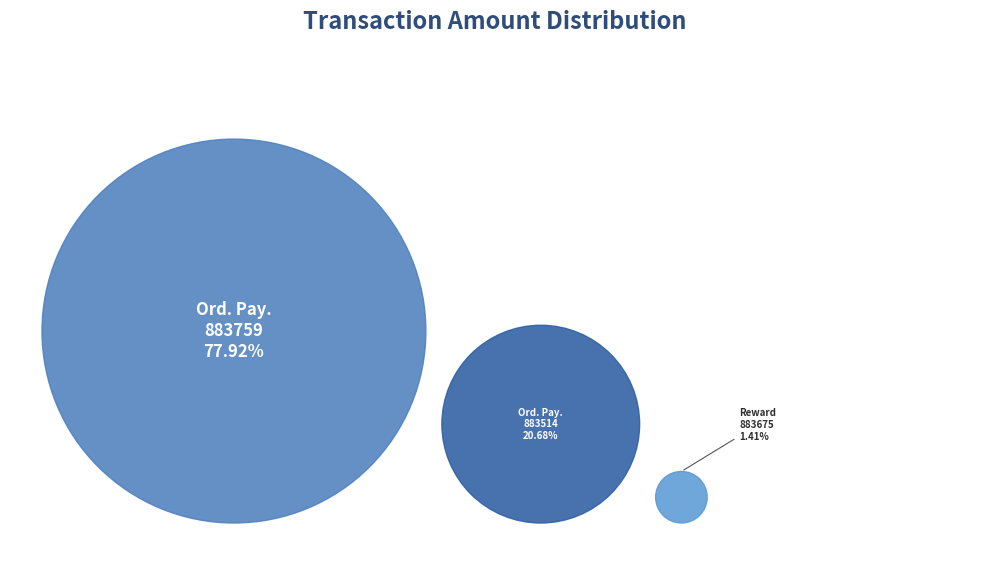

To the nearest percent, what percentage of the pie is Ordinary Payment (883514)?

21%